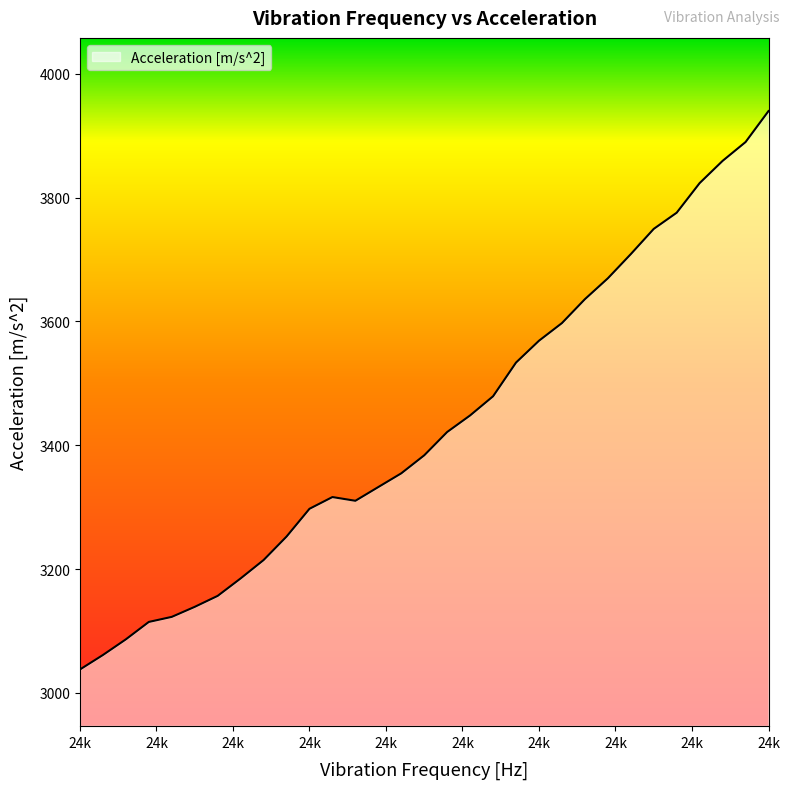

What is the greatest value displayed?

3939.7